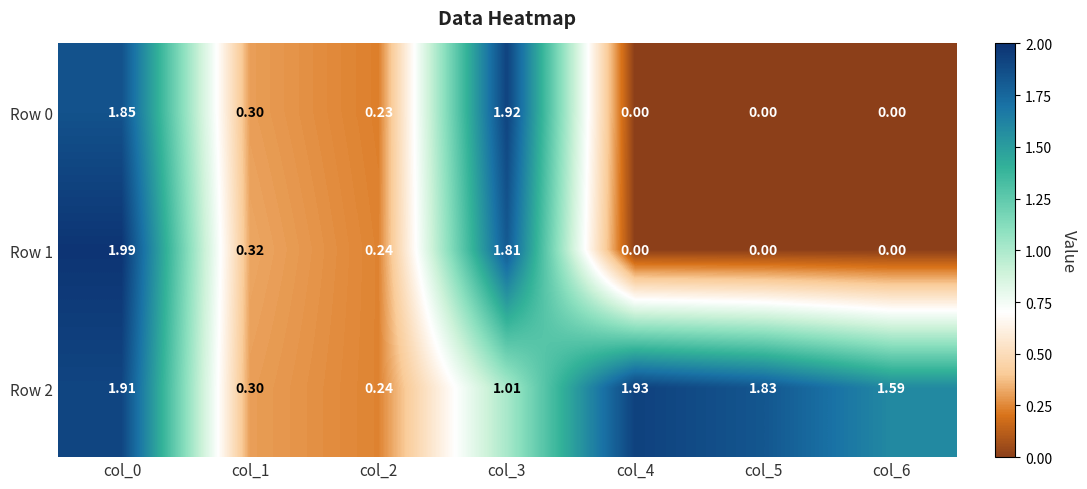

Is the value of Row 0 at col_2 greater than the value of Row 1 at col_4?

Yes